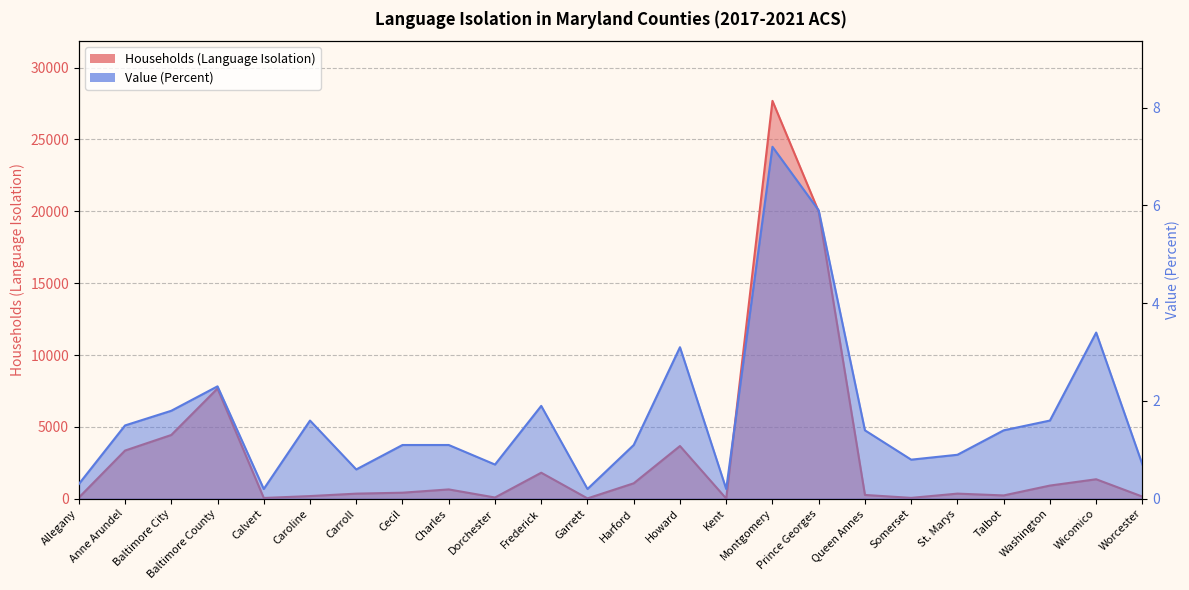

How many lines are shown in the chart?

2